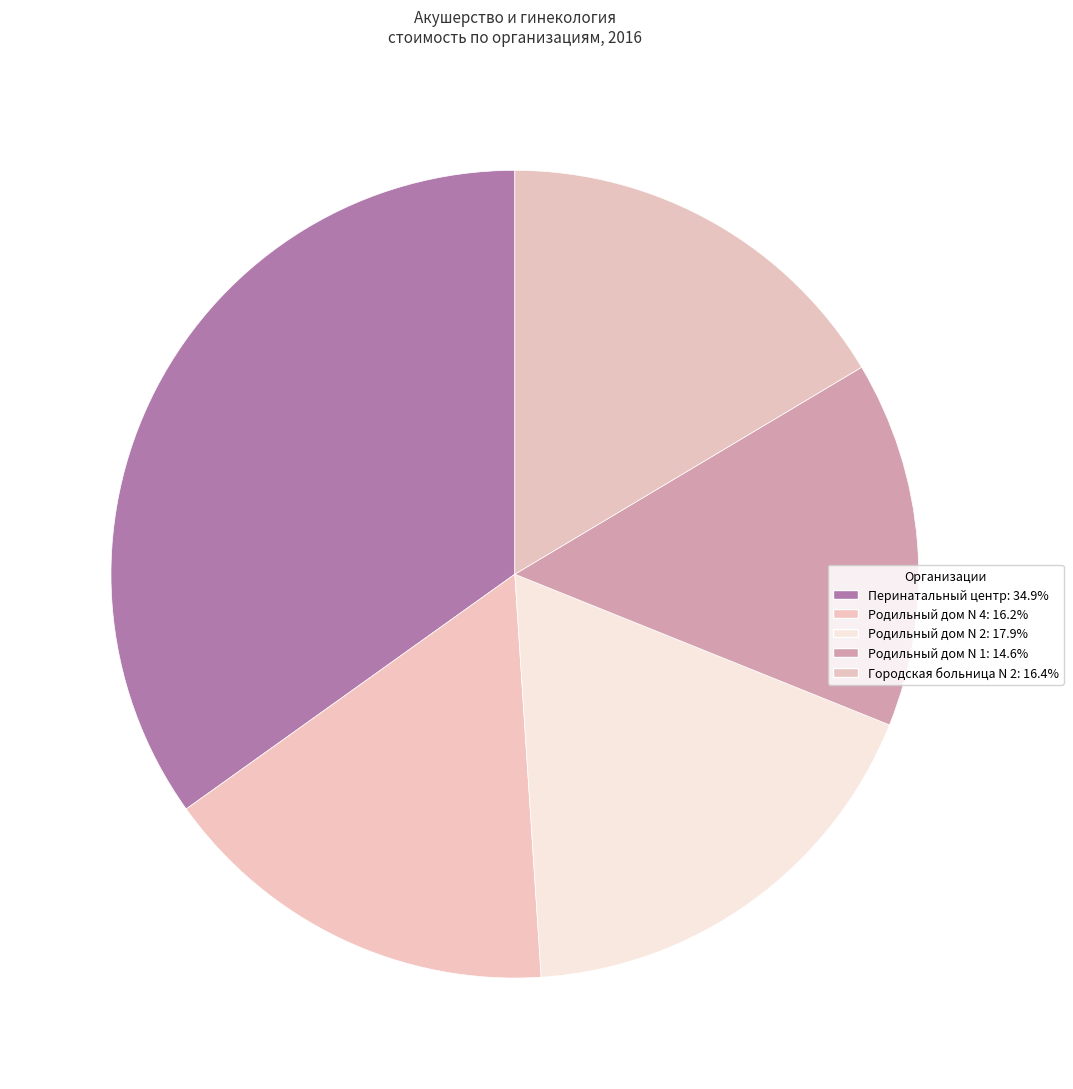

Which slice is the largest?

Перинатальный центр